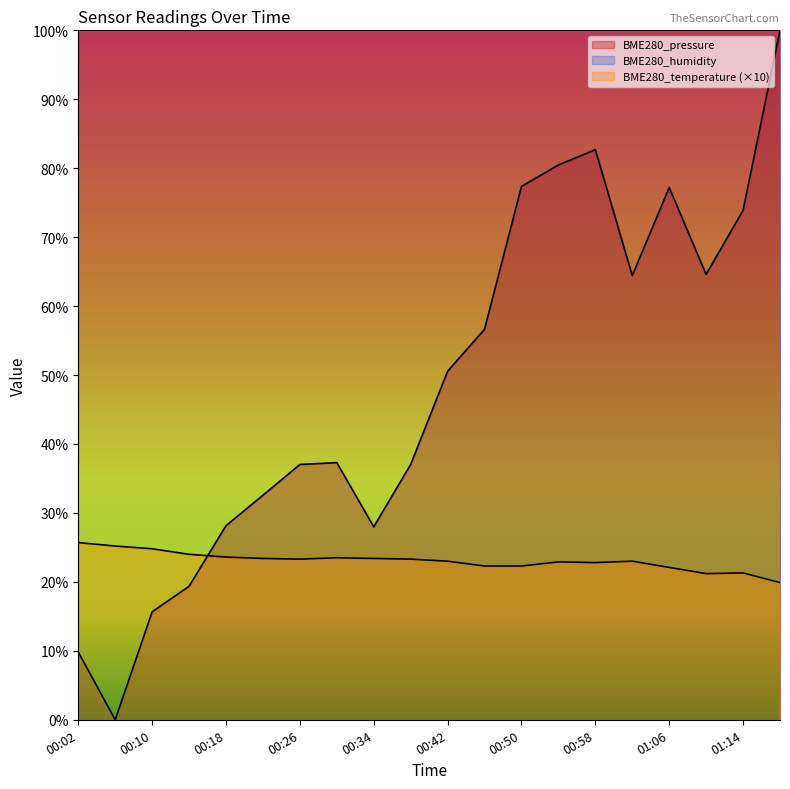

What is the difference between the second highest and minimum values in the BME280_pressure_norm series?

82.7